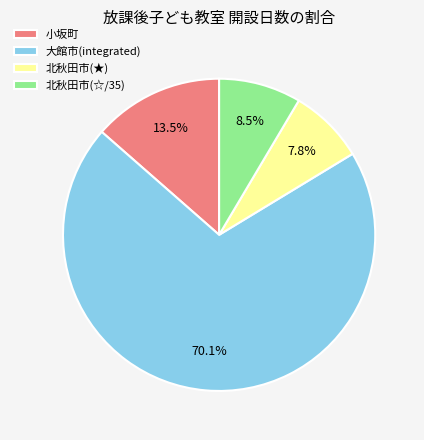

To the nearest percent, what is the average slice percentage?

25%